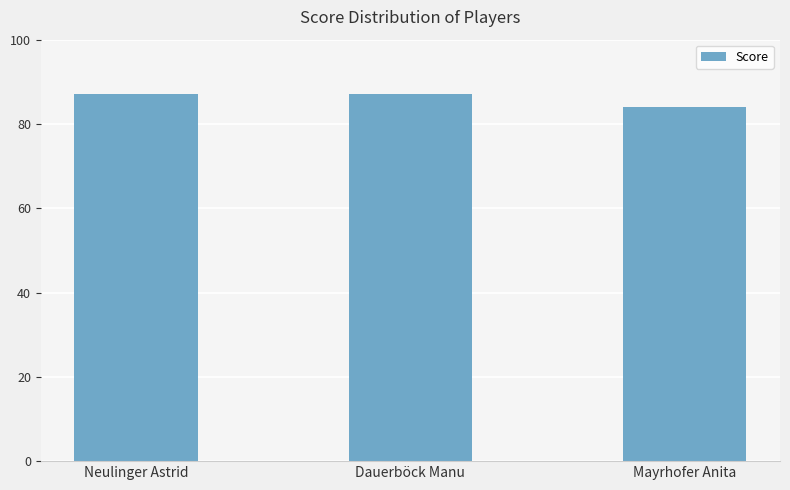

How many data points does each series have?

3